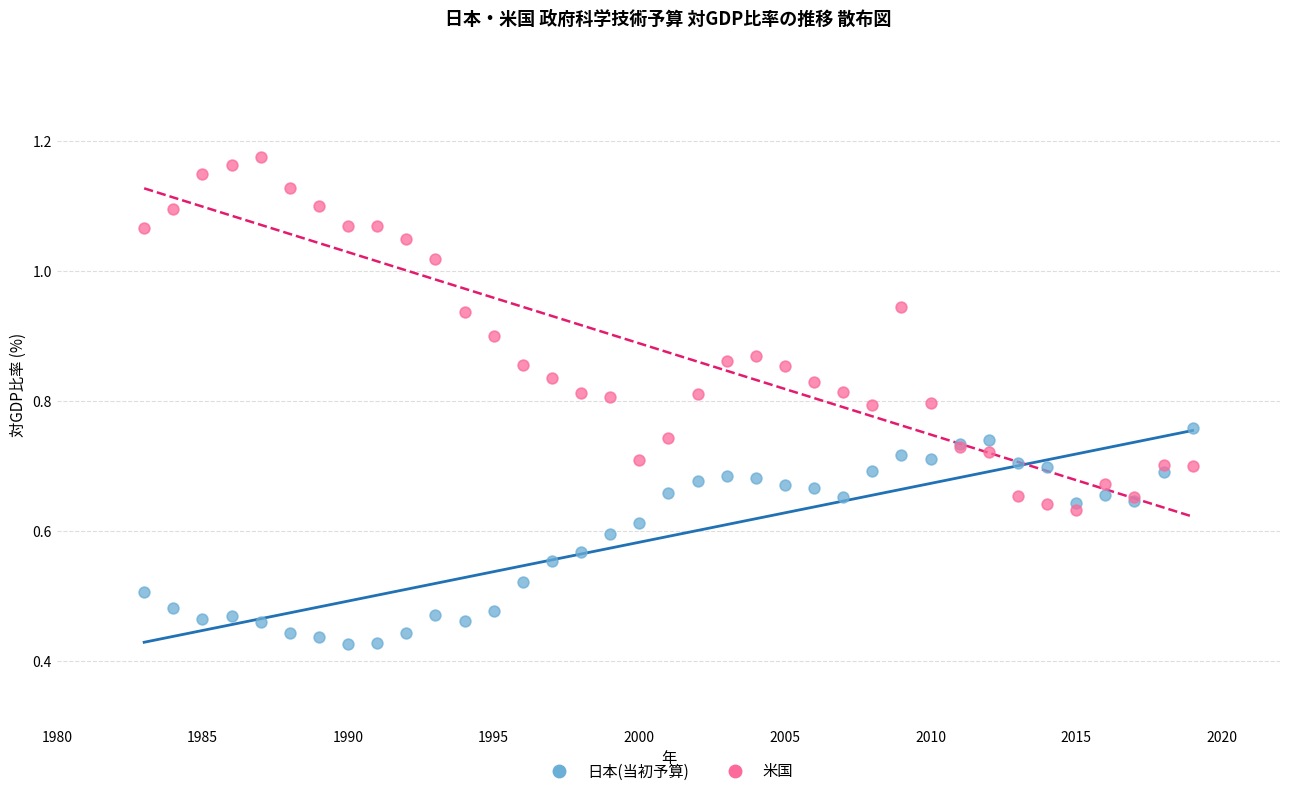

What are all the series names shown in the legend?

日本(当初予算), 米国